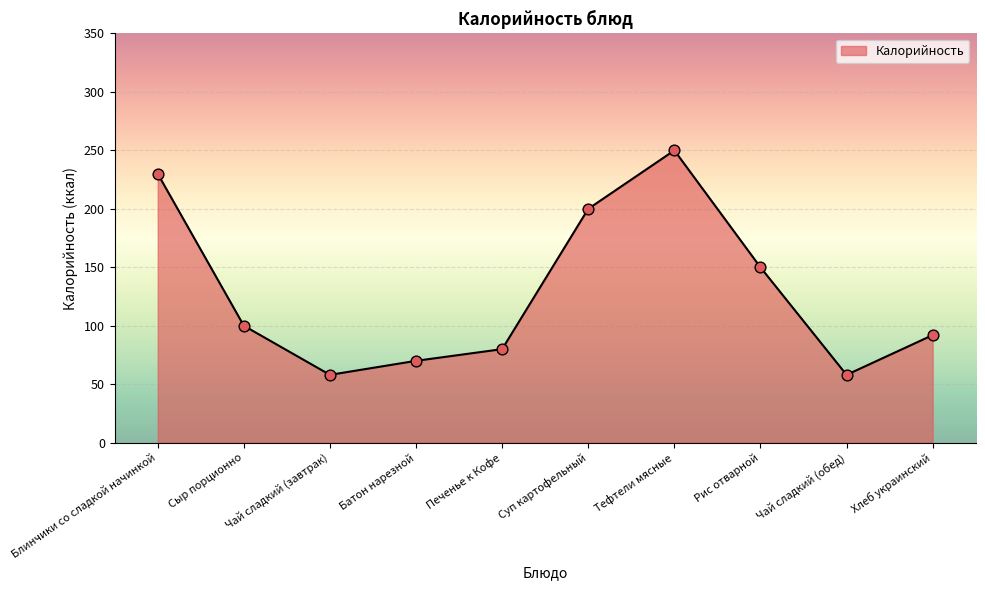

Which has a higher value, Батон нарезной or Сыр порционно?

Сыр порционно